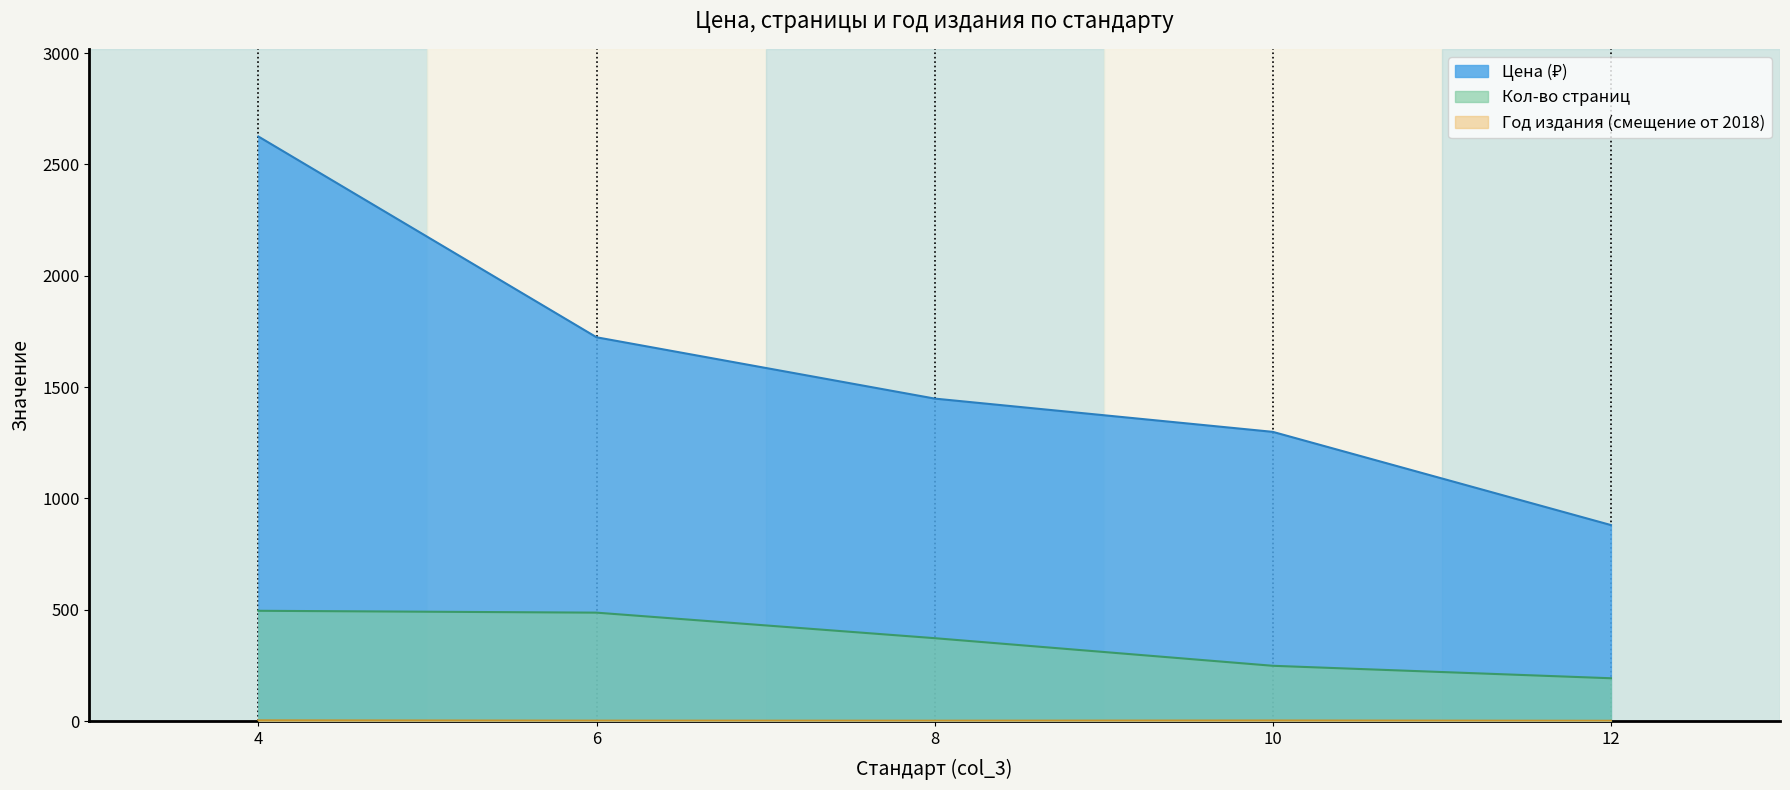

Count the number of data series in this chart.

3